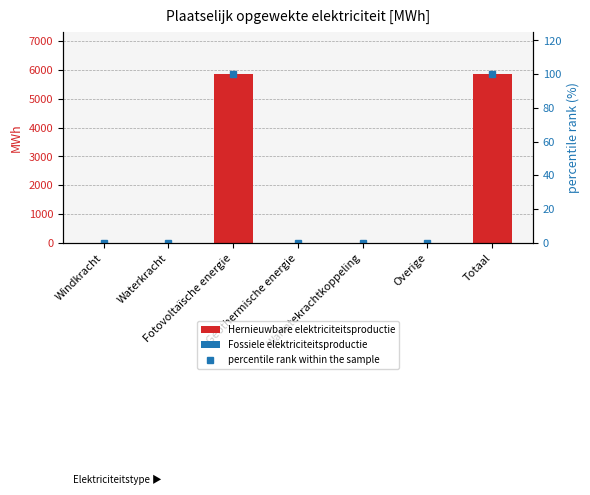

List the series in order of their peak value, lowest first.

Fossiele elektriciteitsproductie, percentile rank within the sample, Hernieuwbare elektriciteitsproductie